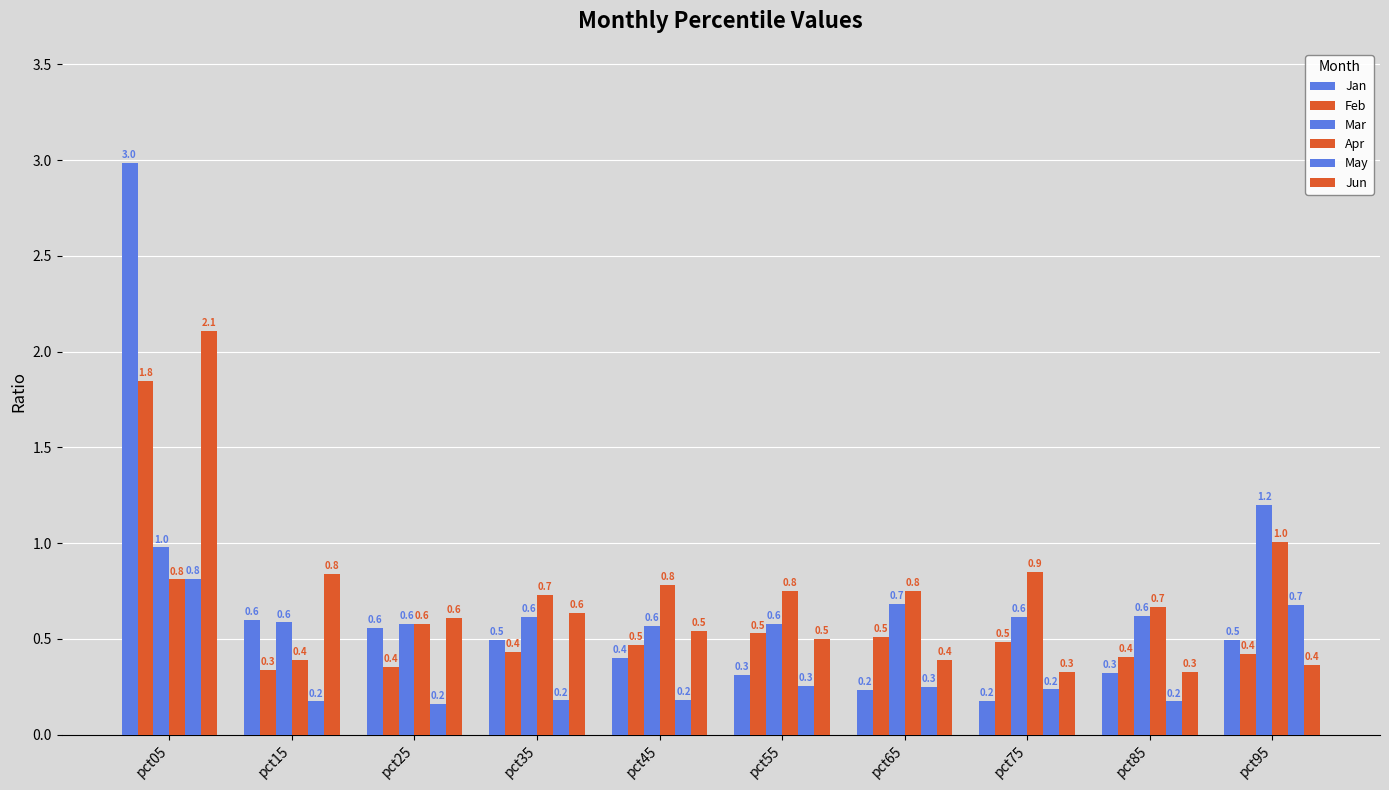

How many categories are shown in the chart?

10